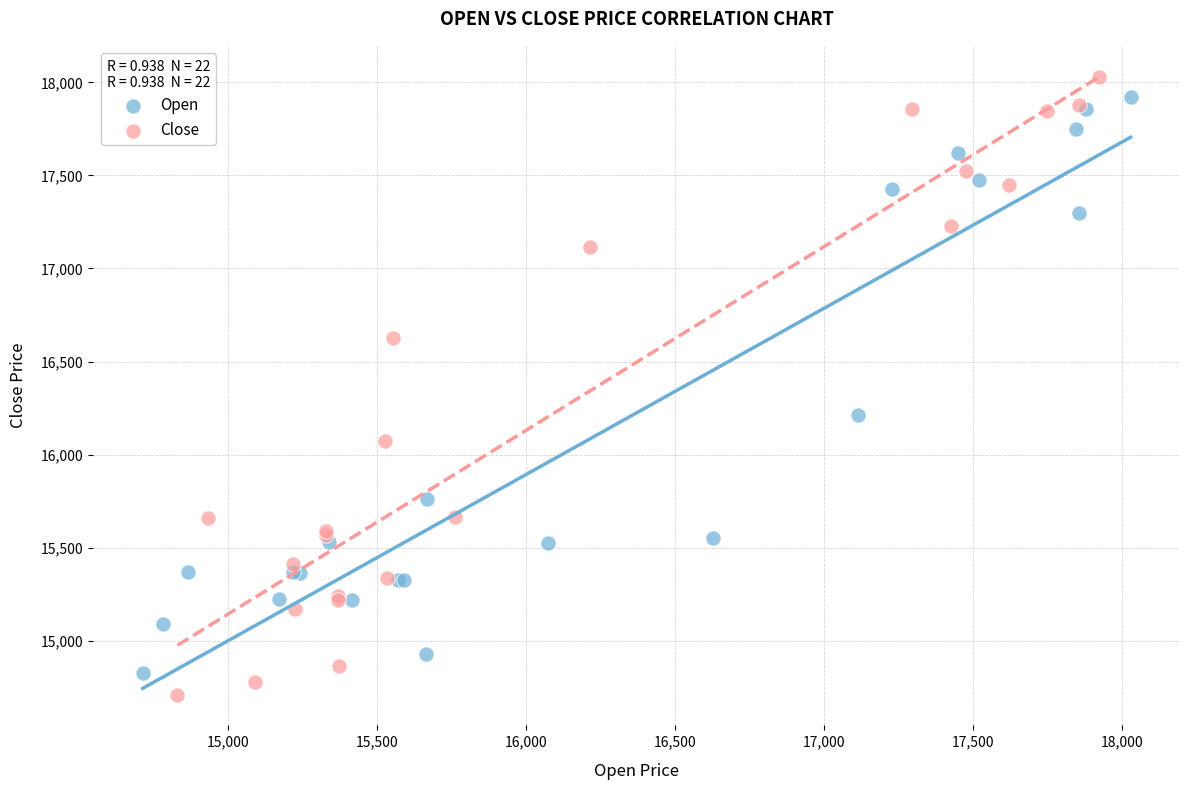

Which series has the largest Y range (max minus min)?

Close